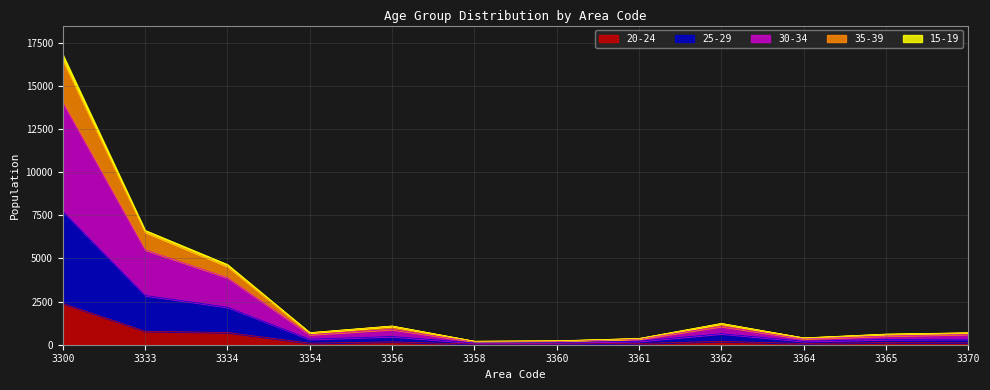

At which category is the sum across all series the highest?

3300